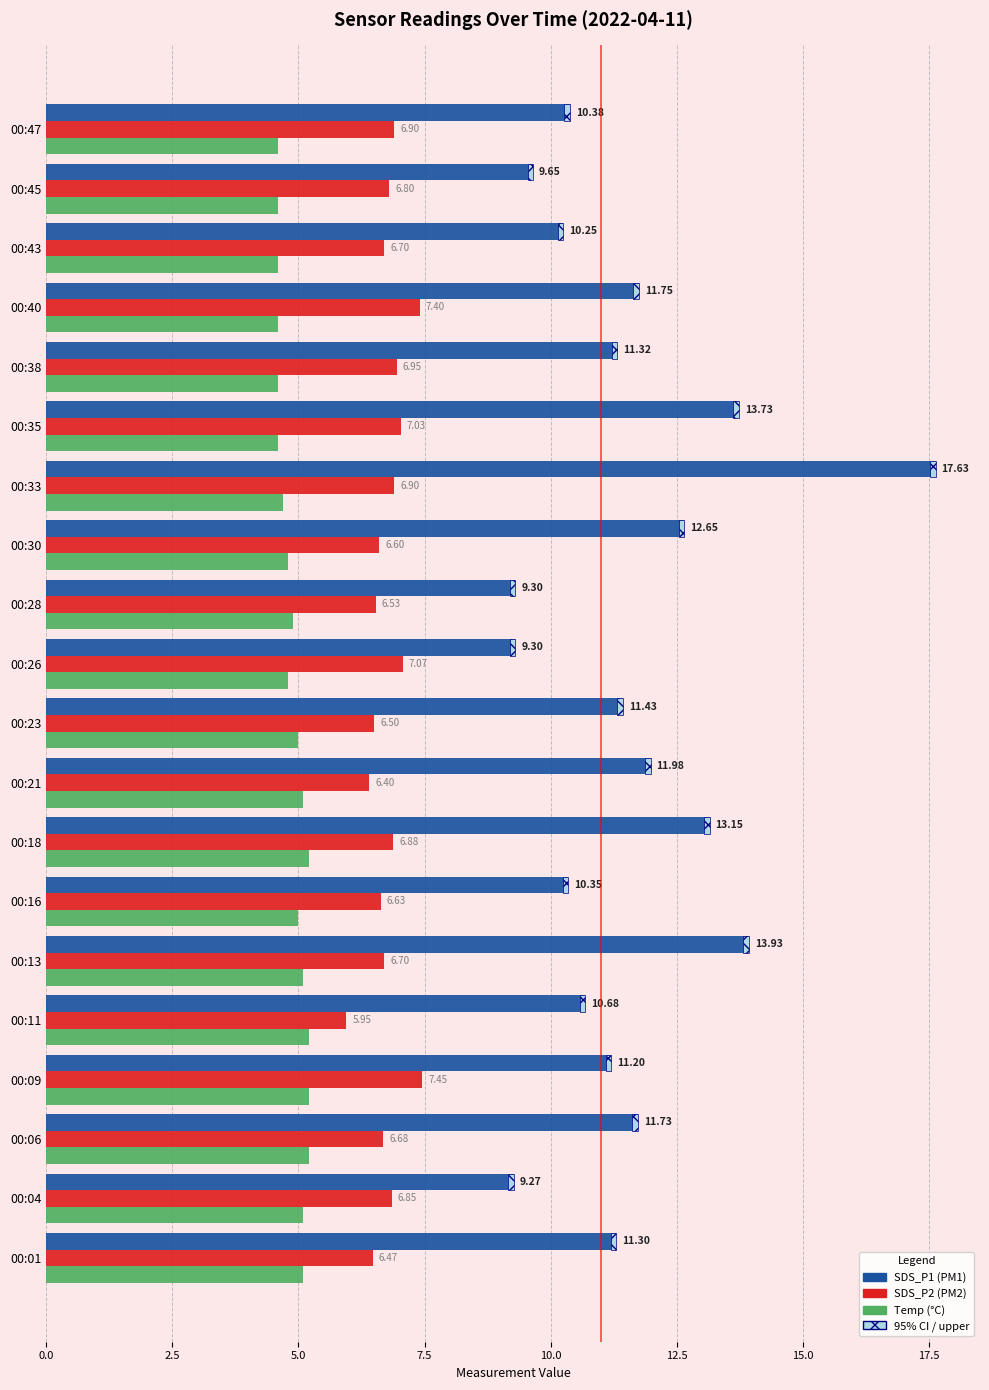

At which category is the sum across all series the highest?

00:33